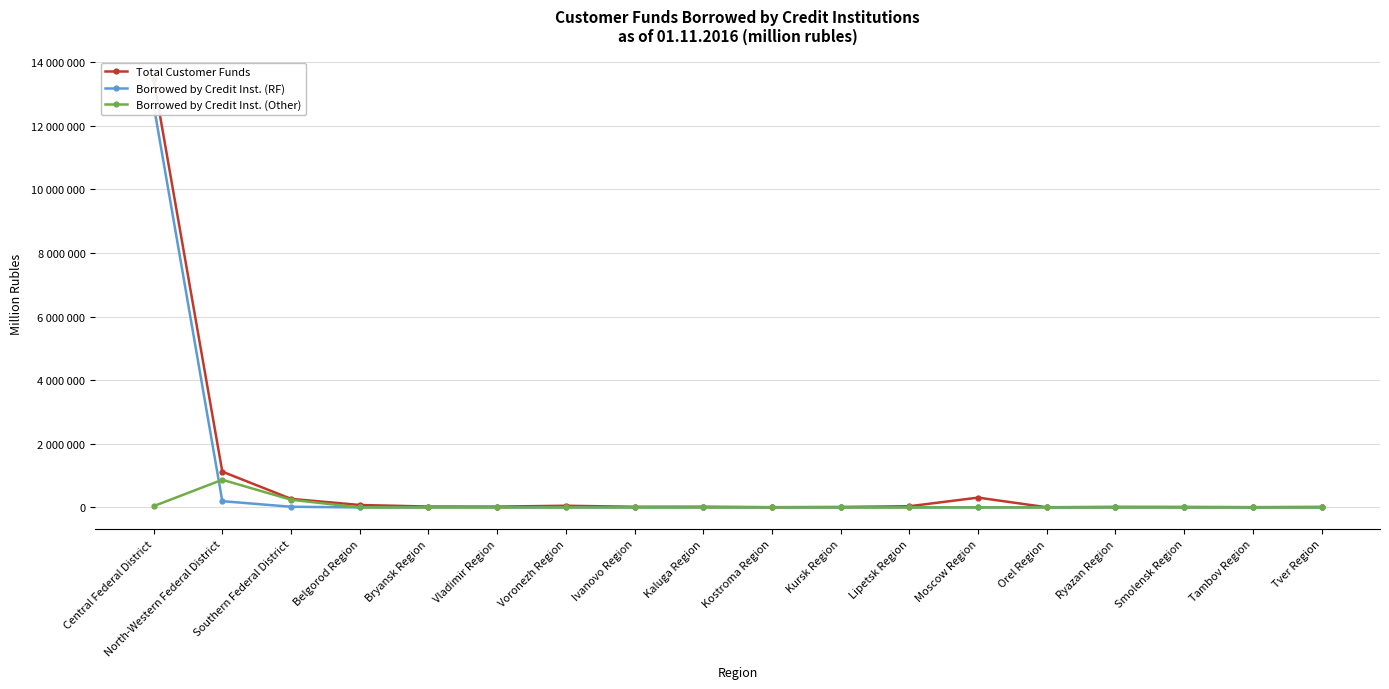

Which series changed the most between Voronezh Region and Smolensk Region?

Total Customer Funds